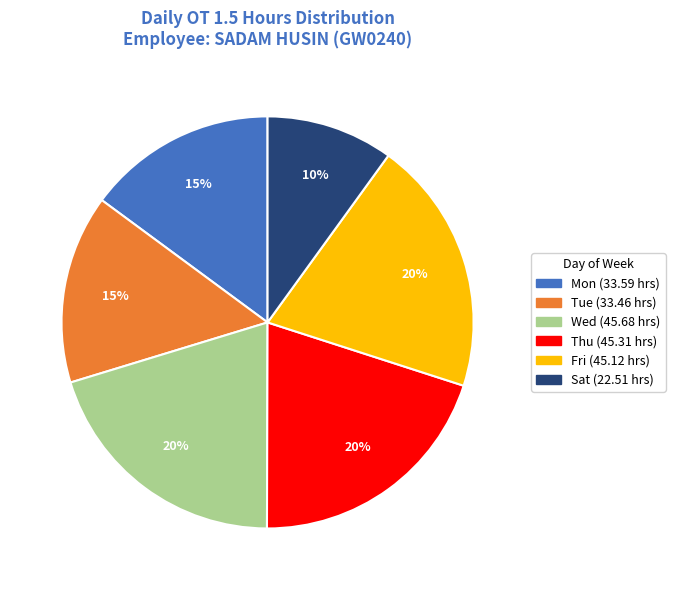

Is there any slice that represents more than half of the pie?

No